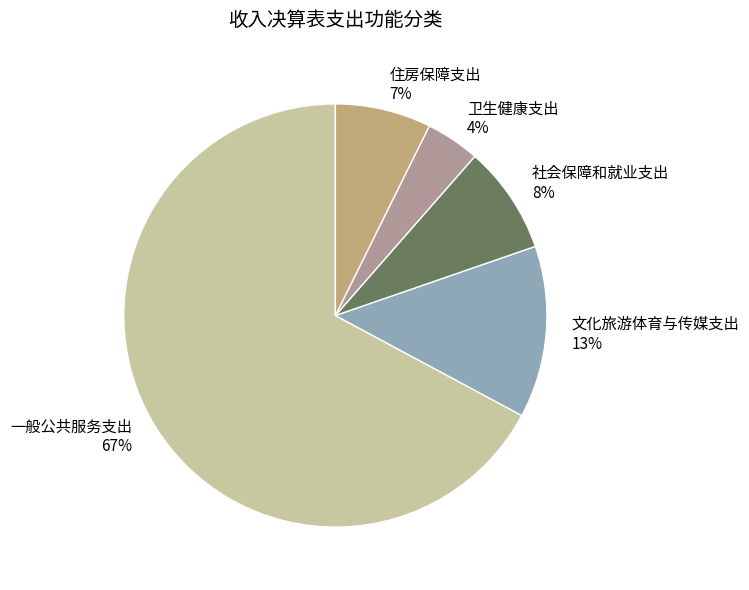

Which slice is the smallest?

卫生健康支出